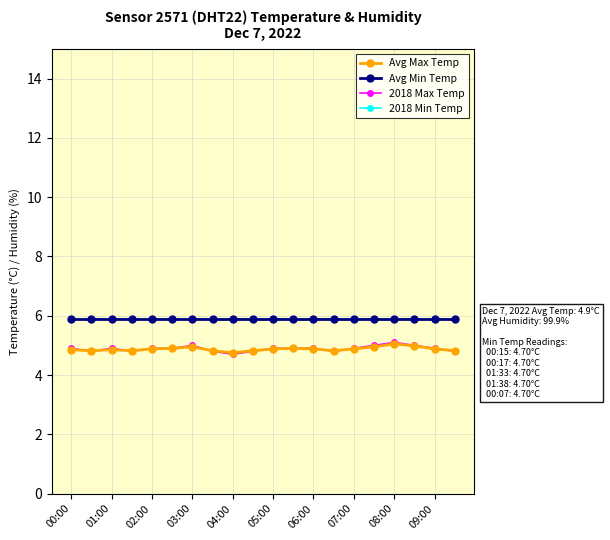

Does the chart have visible grid lines?

Yes